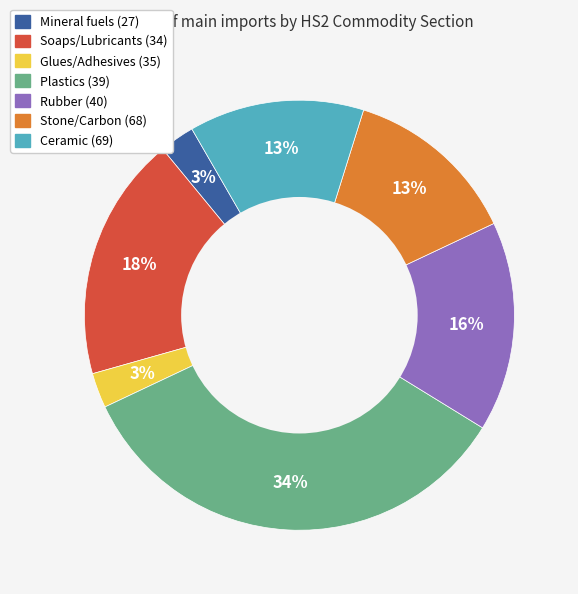

Which slice is the largest?

Plastics (39)